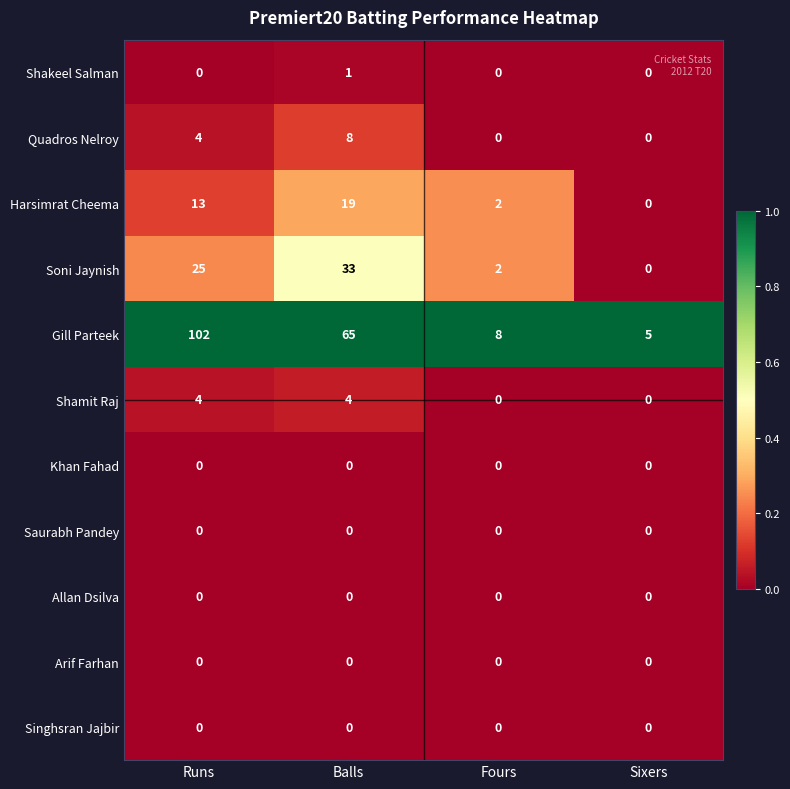

What is the sum of the Shamit Raj values at Runs and Sixers?

4